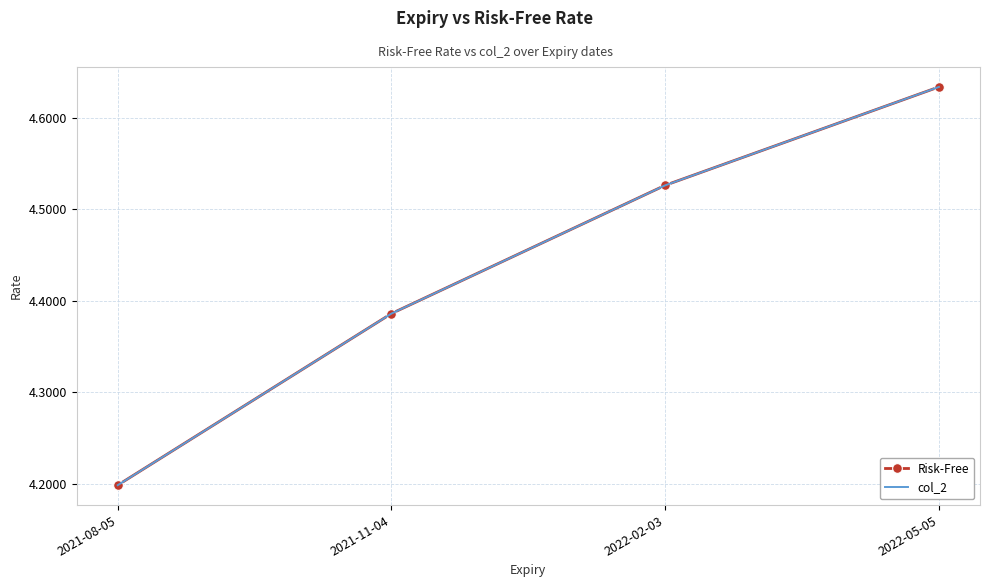

At which category is the sum across all series the highest?

2022-05-05